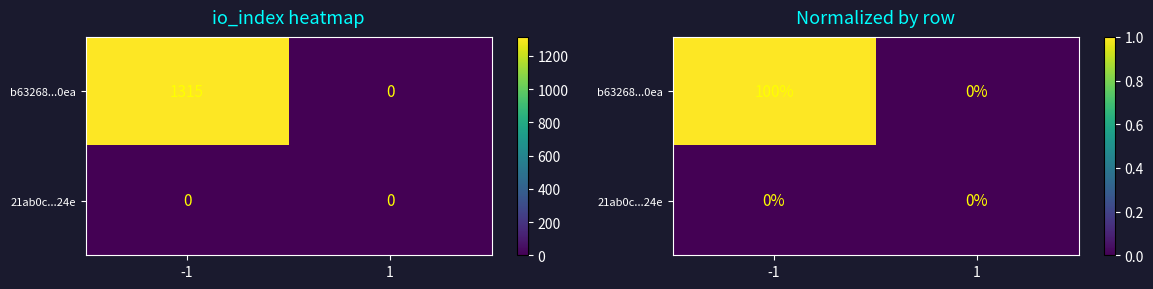

Which series has the largest total across all categories?

b63268...0ea